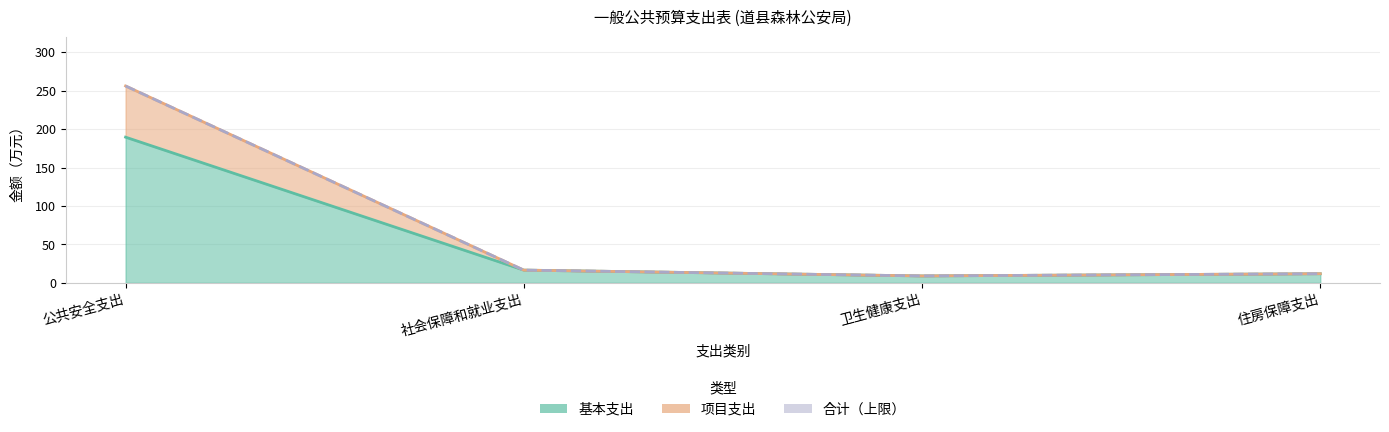

List the labels in order of 合计 value, smallest first.

卫生健康支出, 住房保障支出, 社会保障和就业支出, 公共安全支出